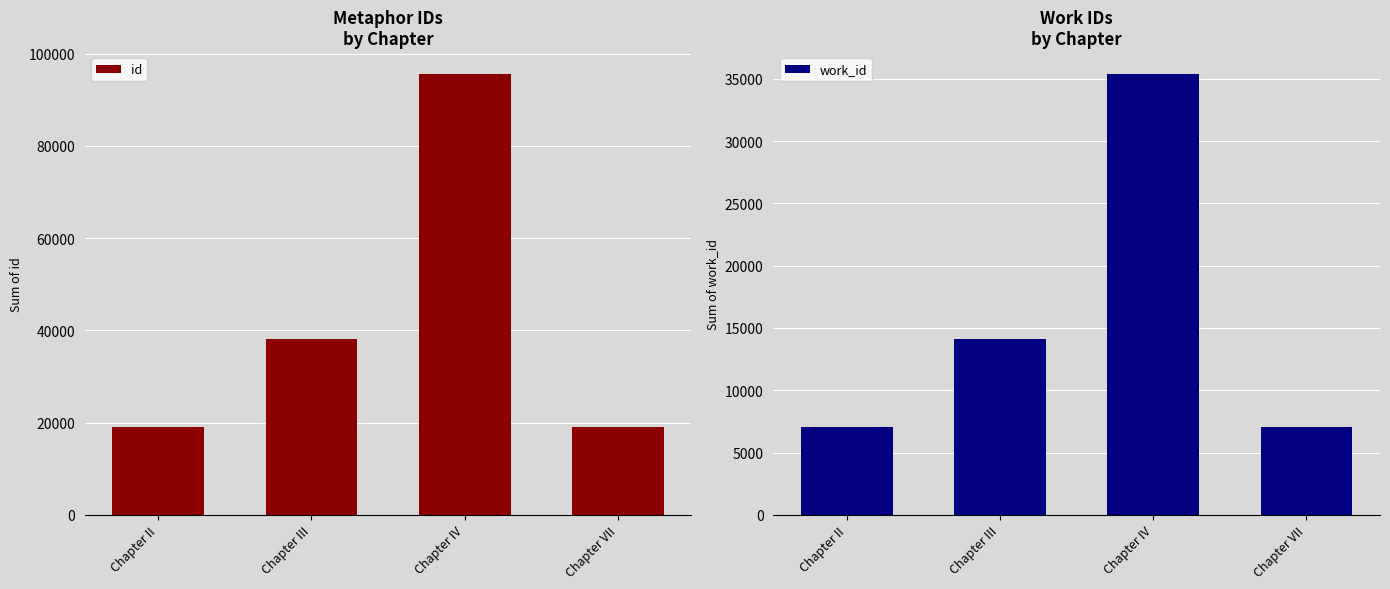

At how many categories does at least one series exceed 10463?

4